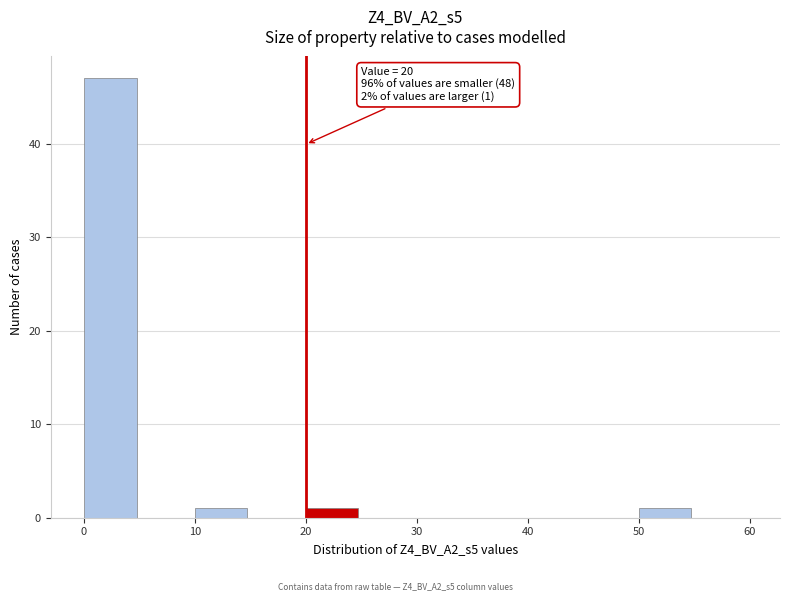

Which range on the x-axis has the tallest bar?

0 to 5